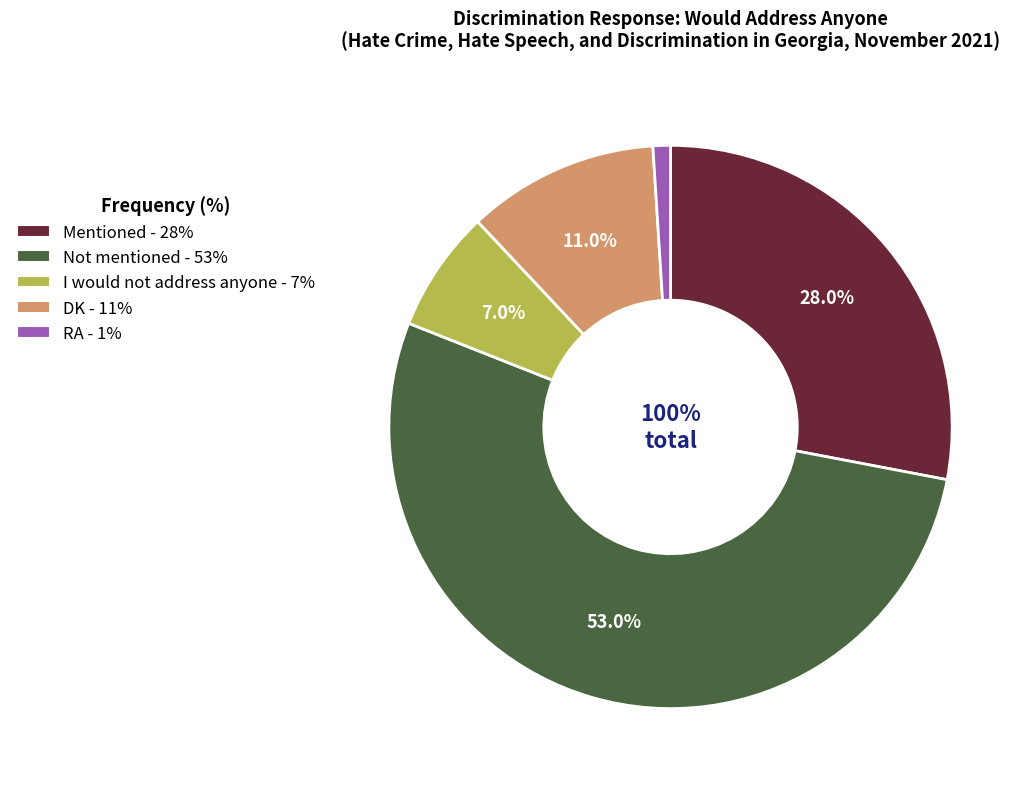

To the nearest percent, what portion does Mentioned represent?

28%